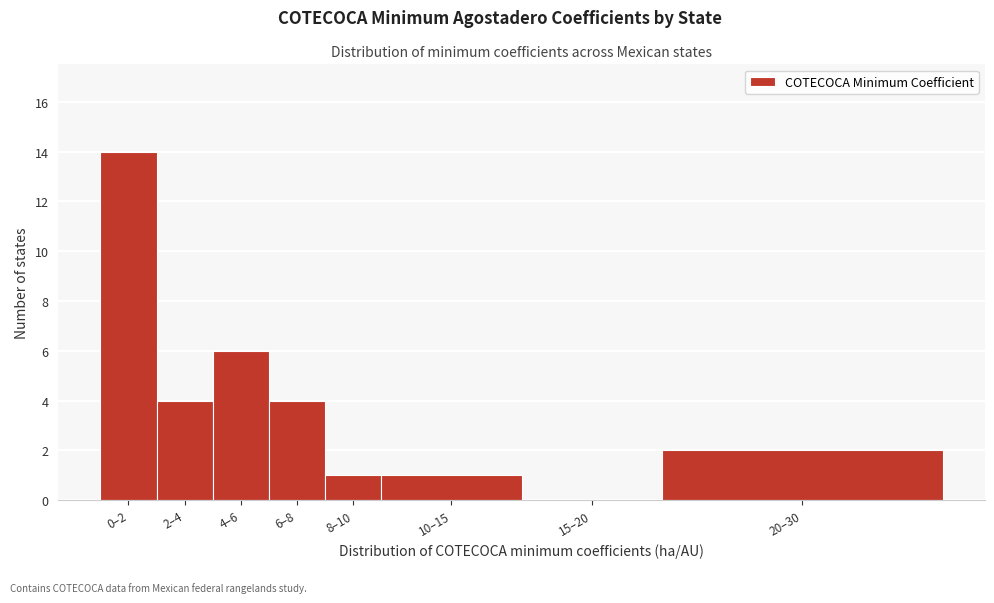

Reading left to right, what are all the values shown in this chart?

0–2=14	2–4=4	4–6=6	6–8=4	8–10=1	10–15=1	15–20=0	20–30=2